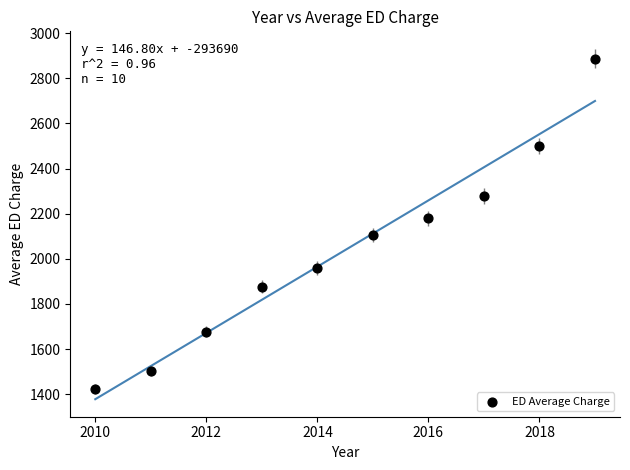

What Y value in the scatter plot is closest to 2155?

2179